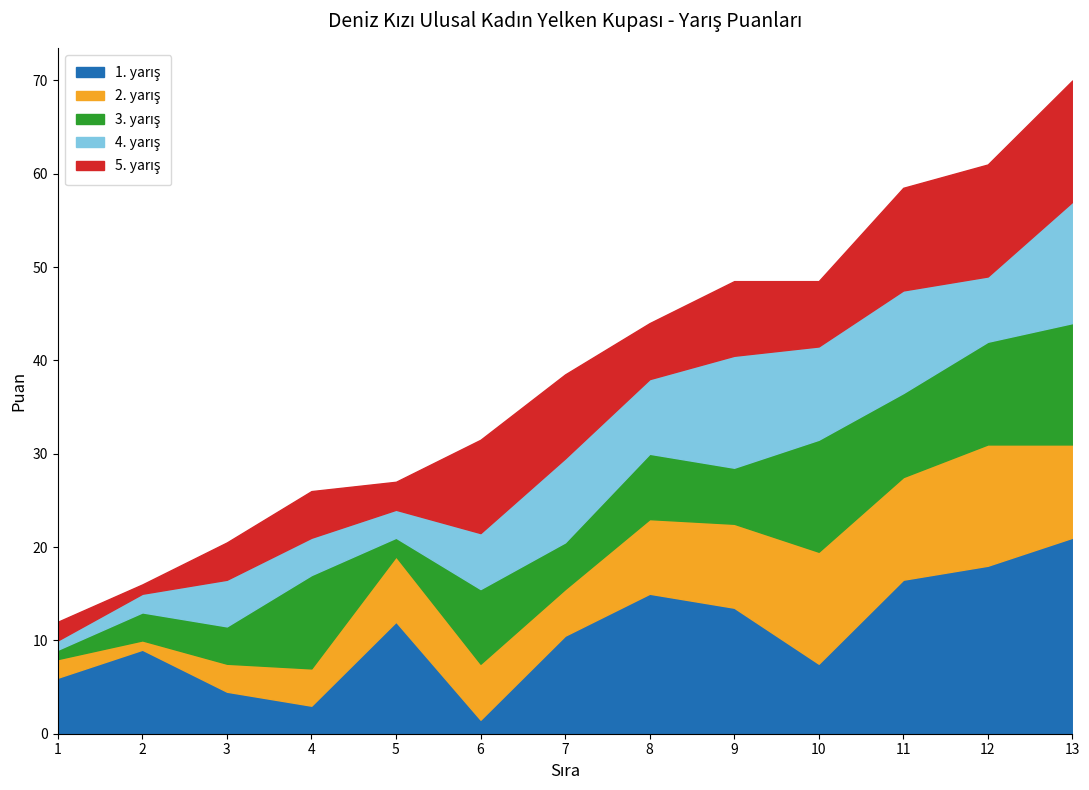

True or false: 4. yarış and 2. yarış intersect in this chart.

True